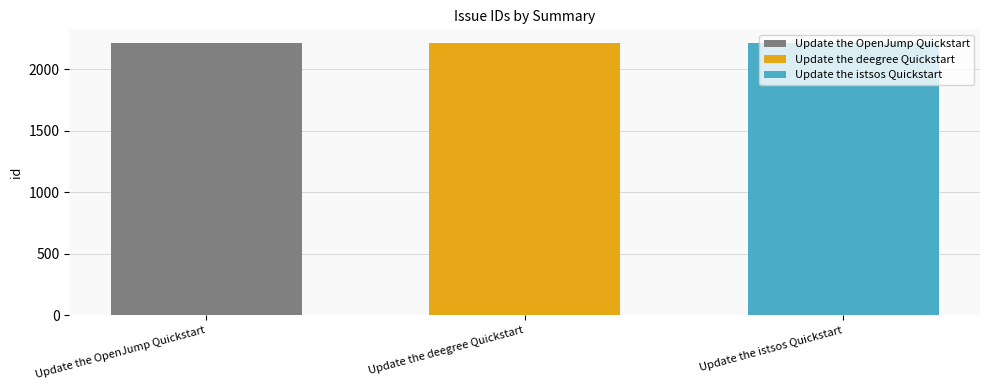

The value of Update the istsos Quickstart at Update the deegree Quickstart is 2213. True or false?

True